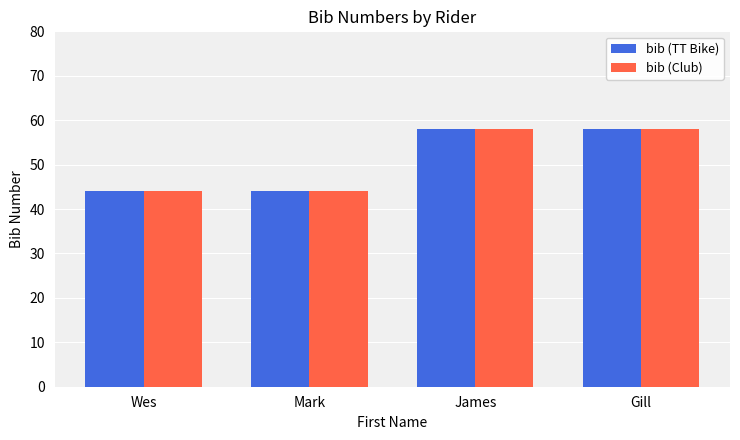

What is the difference between the bib (Club) values at Gill and Mark?

14